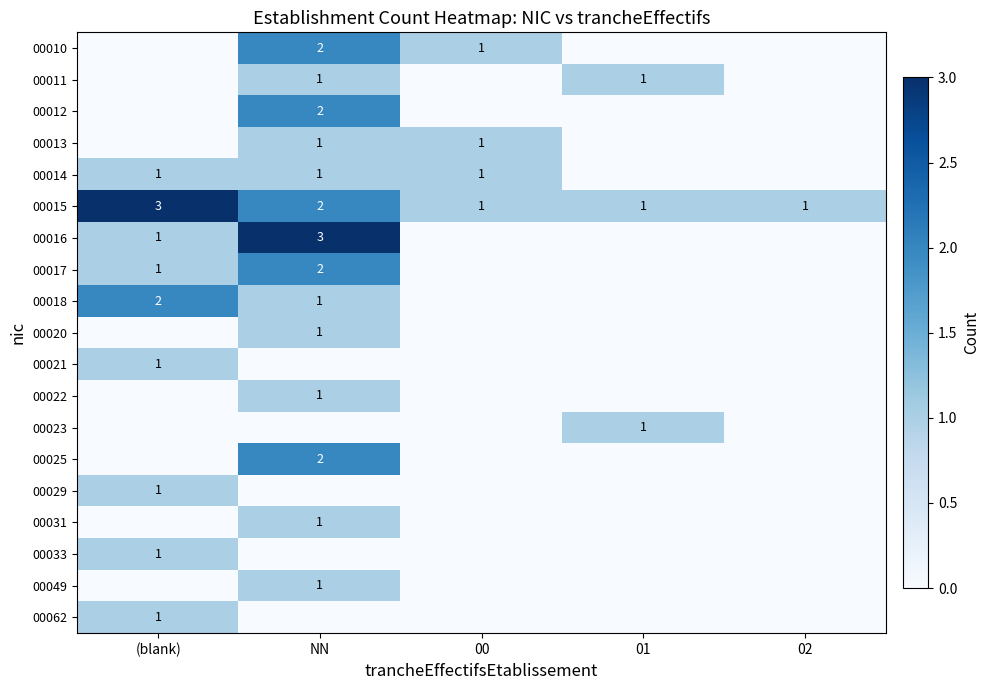

The value of 00010 at NN is 1. True or false?

False